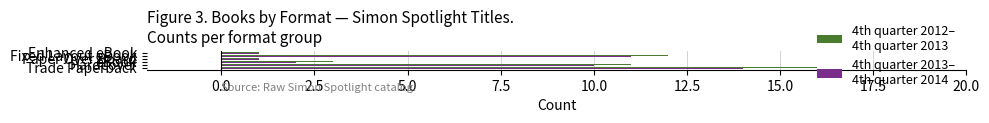

Count the number of data series in this chart.

2